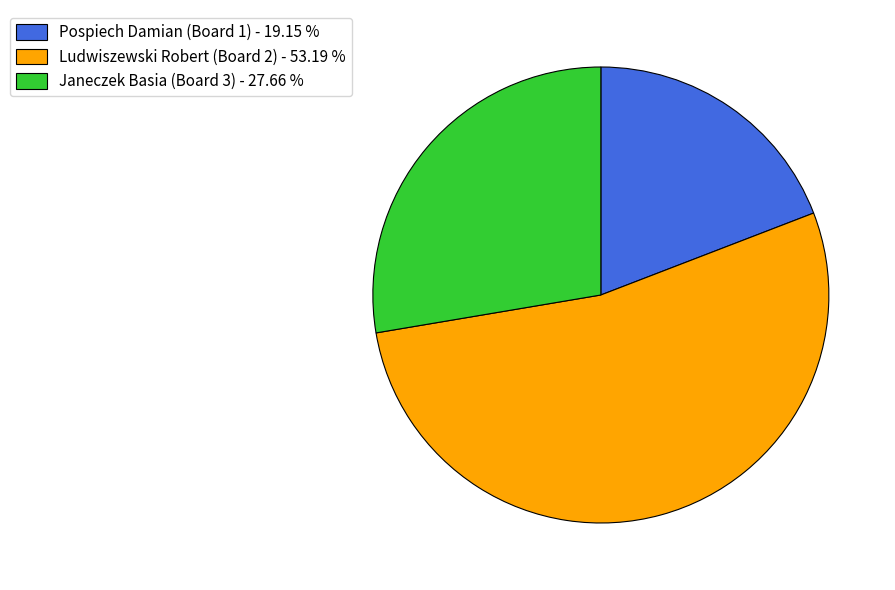

Is Ludwiszewski Robert (Board 2) the majority of the pie?

Yes